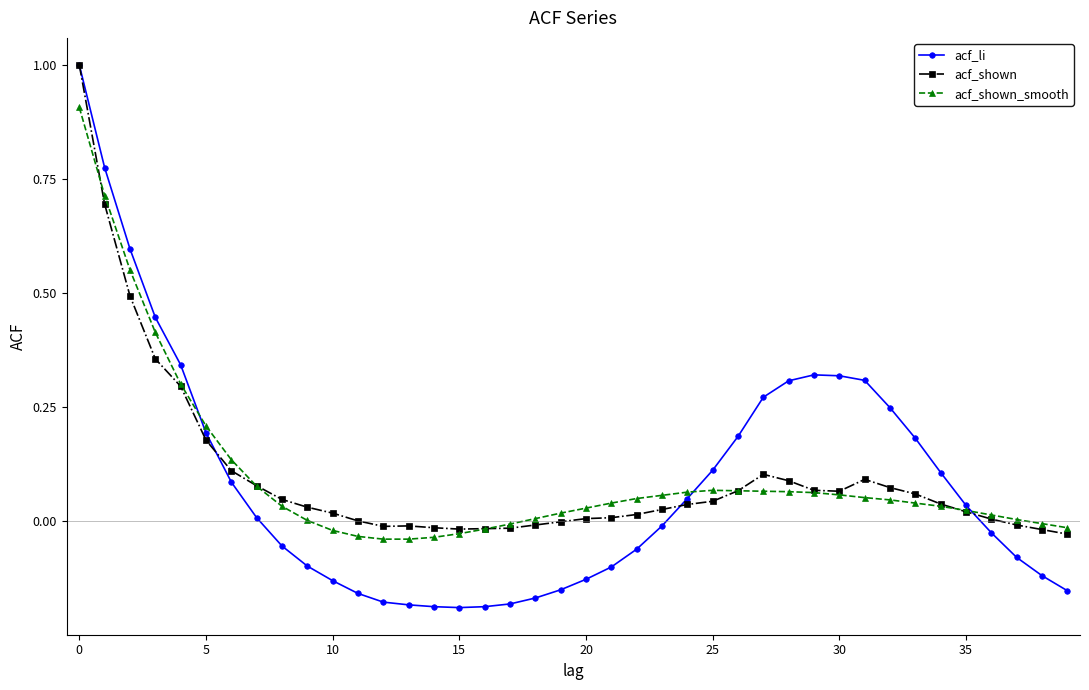

Which series has the widest spread of values?

acf_li